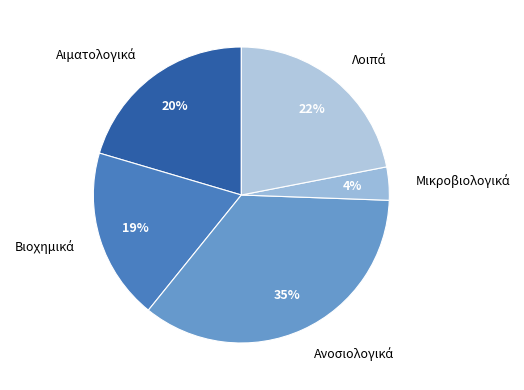

To the nearest percent, what is the average slice percentage?

20%